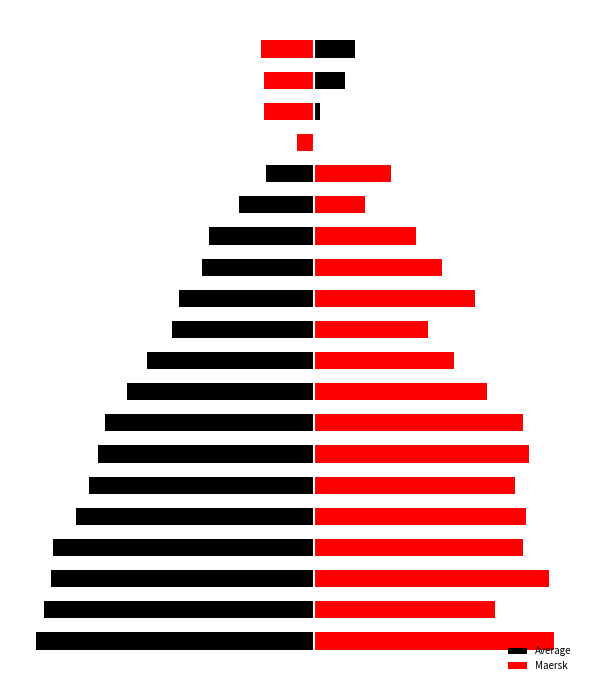

Rank the series at 5 from lowest to highest value.

Average, Maersk